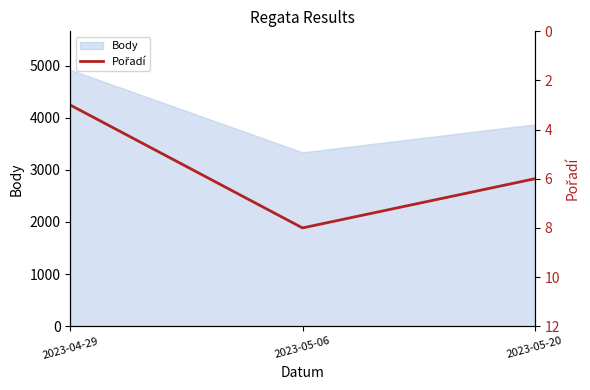

What is the label of the 3rd point from the left?

2023-05-20